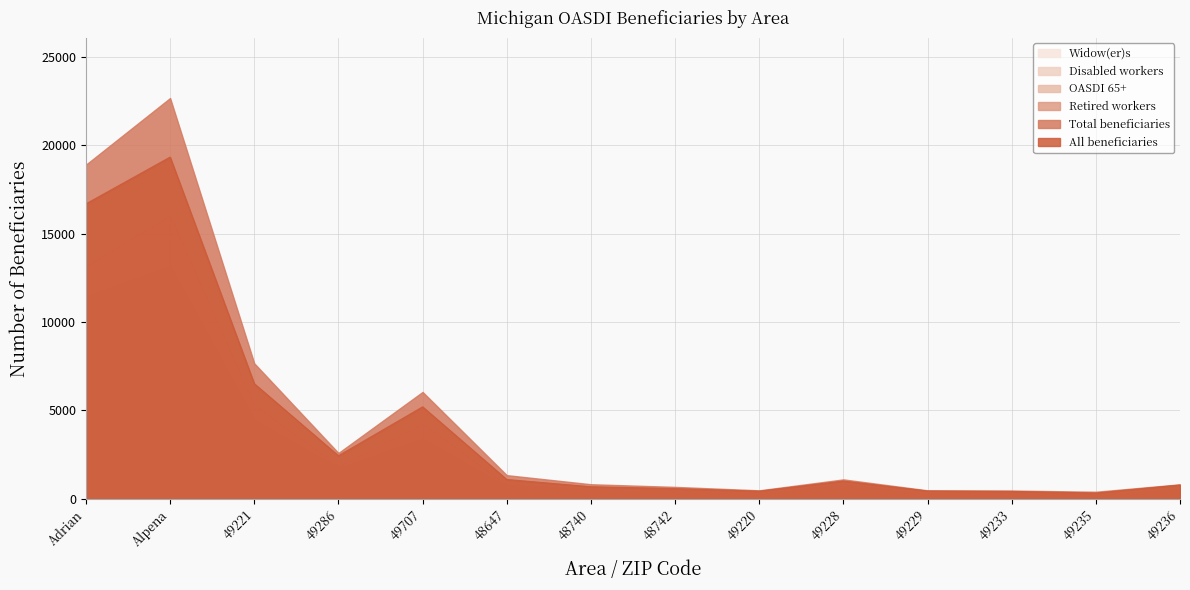

Where is the first local minimum for Disabled workers?

49286